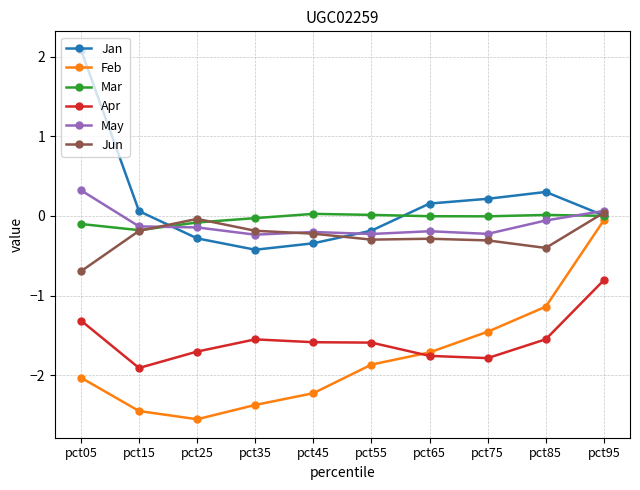

True or false: Apr has a value of -1.6 at pct45.

True